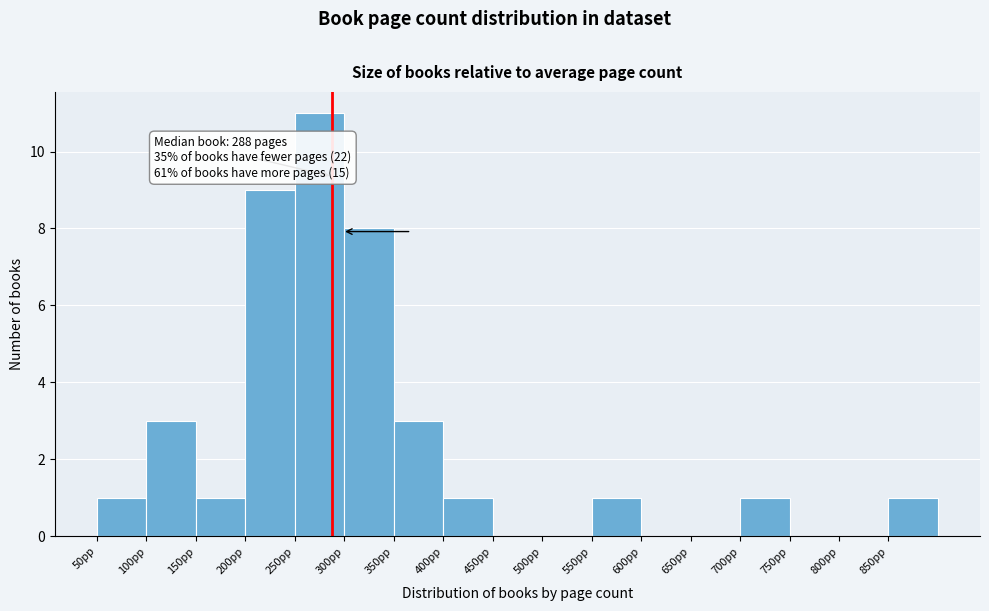

Which range on the x-axis has the tallest bar?

250 to 300